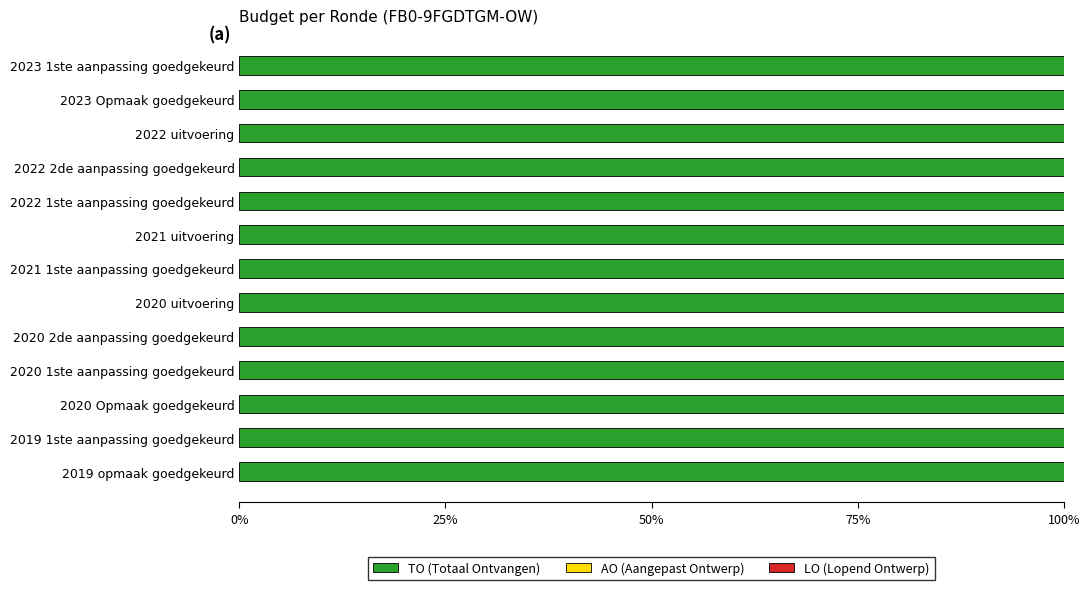

Where is TO nearest to the value 788?

2021 uitvoering